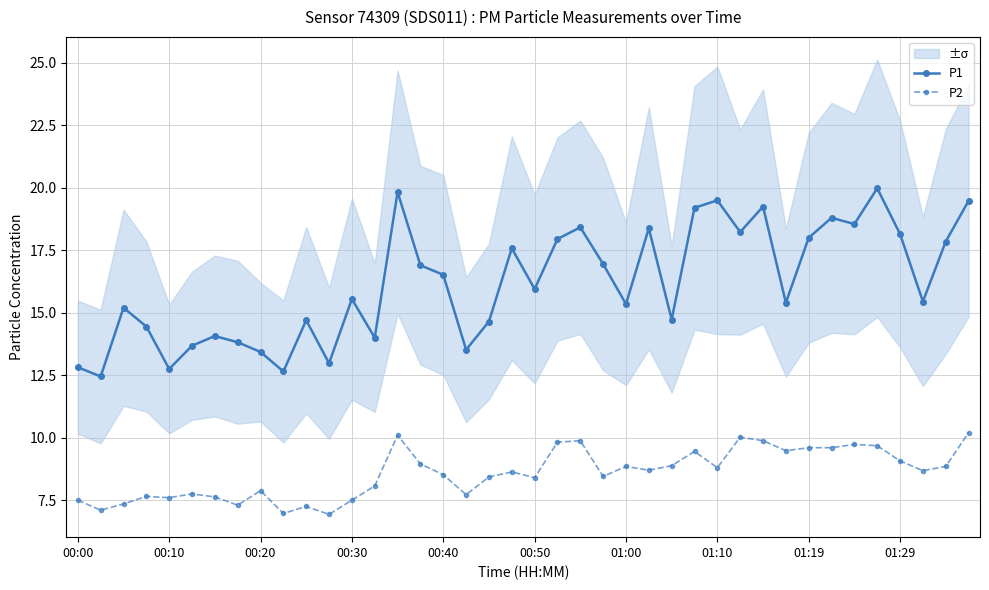

At 38, list the series in order from largest to smallest.

P1, P2